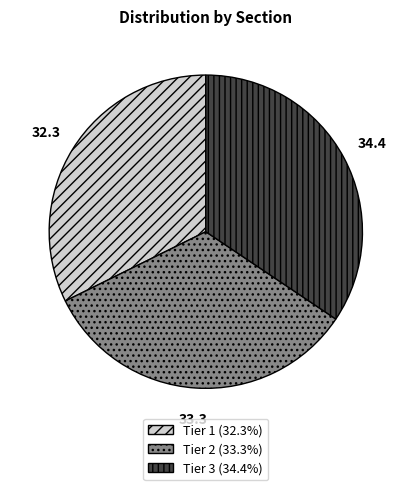

Count the number of slices in the pie.

3